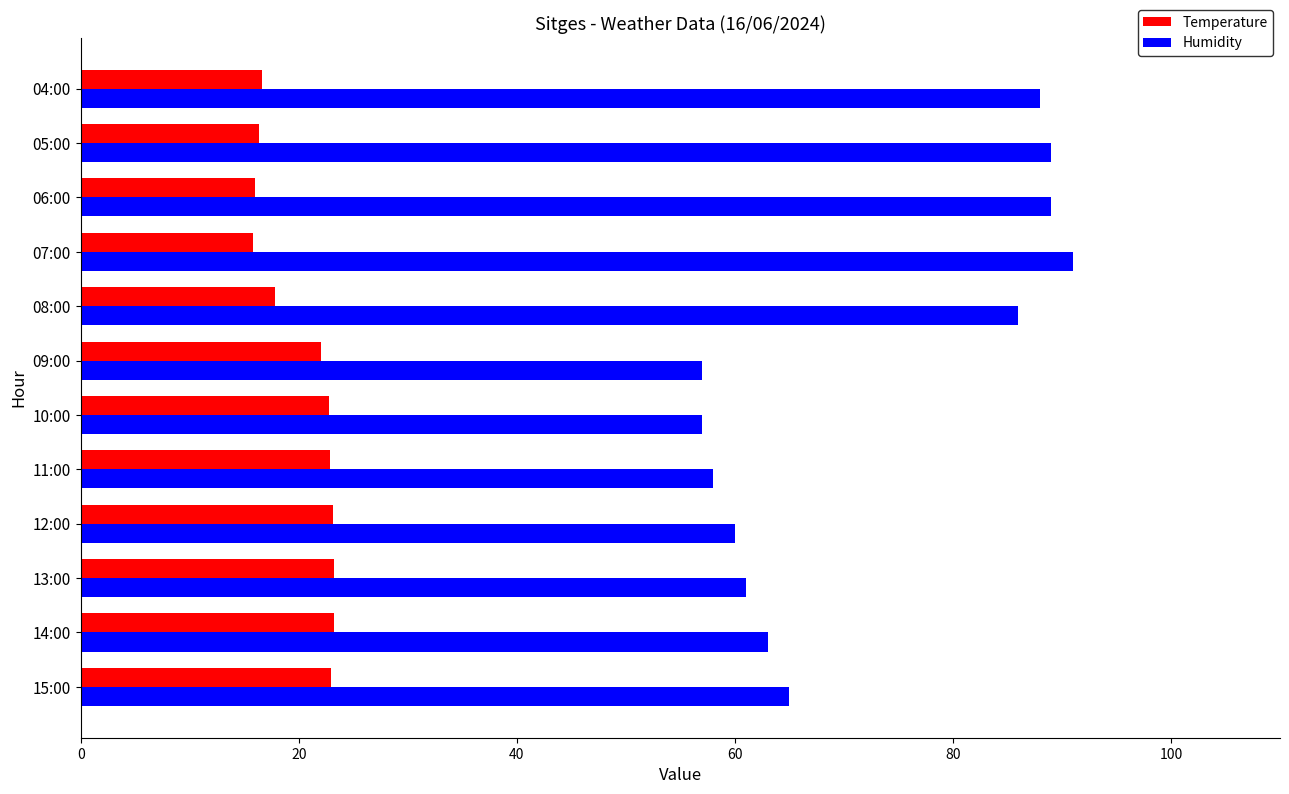

What is the smallest value displayed?

15.8